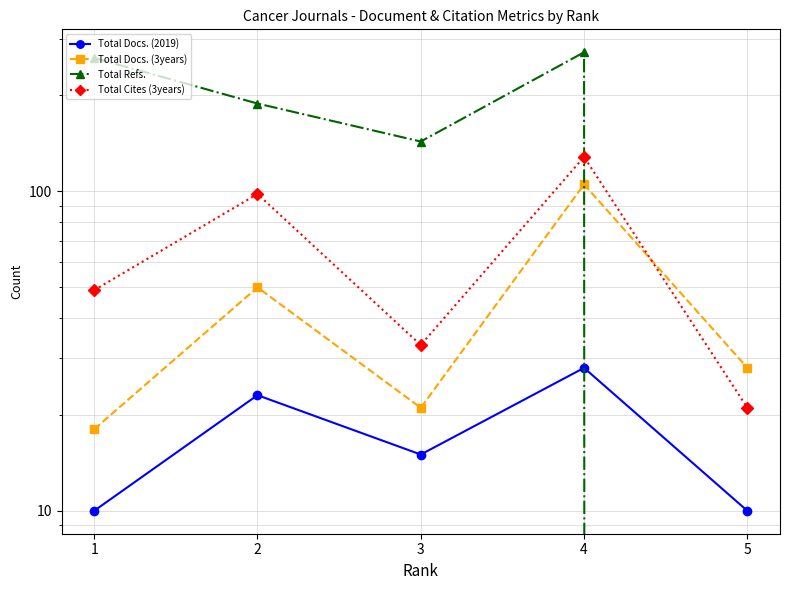

True or false: Total Docs. (2019) and Total Docs. (3years) intersect in this chart.

False